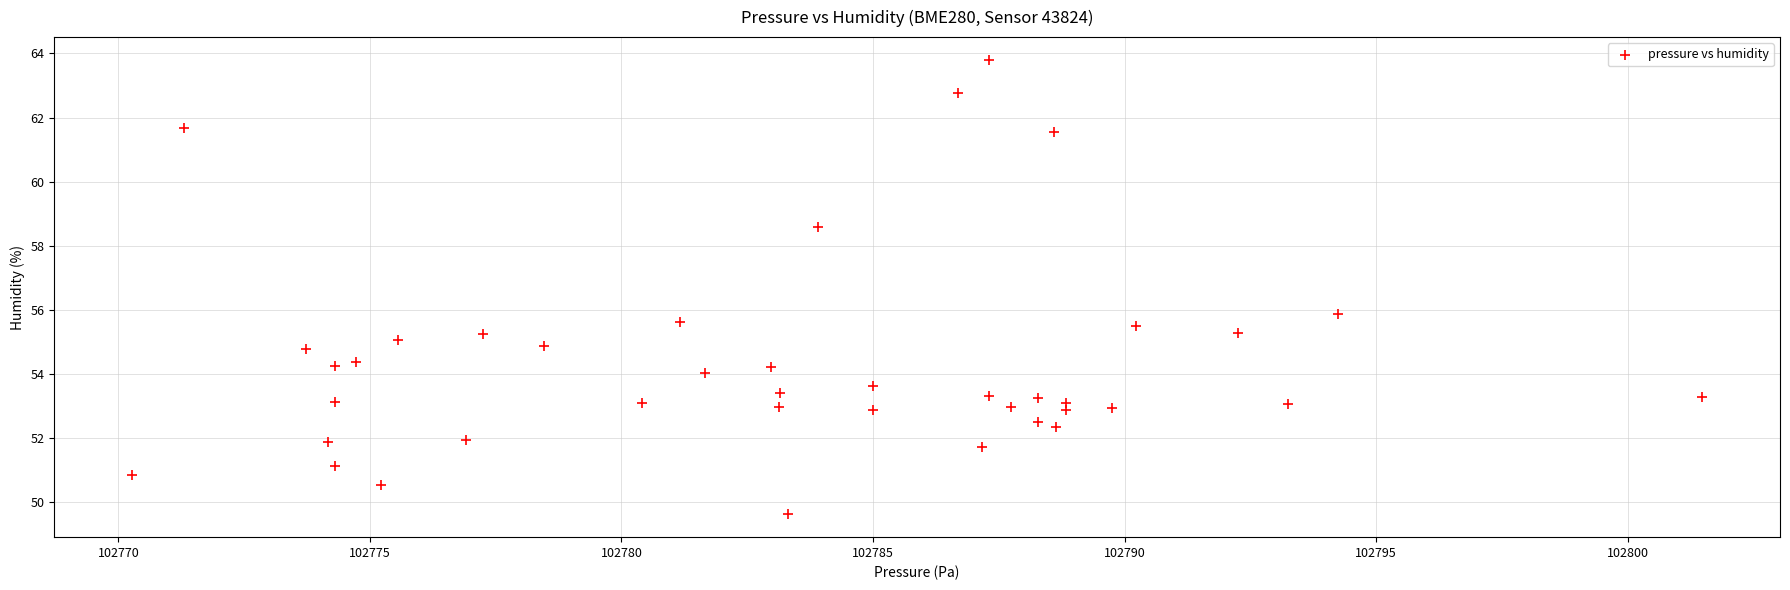

What is the range of X values (max minus min)?

31.2